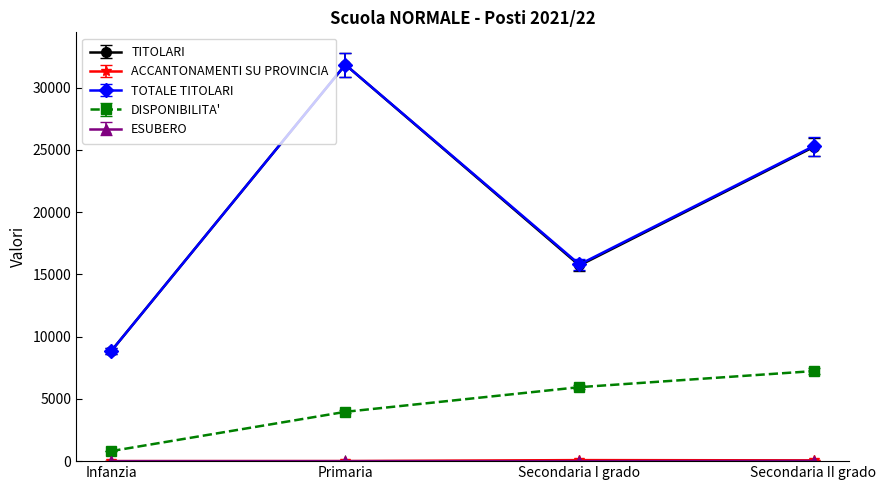

Is it true that TITOLARI equals 31852 at Primaria?

True